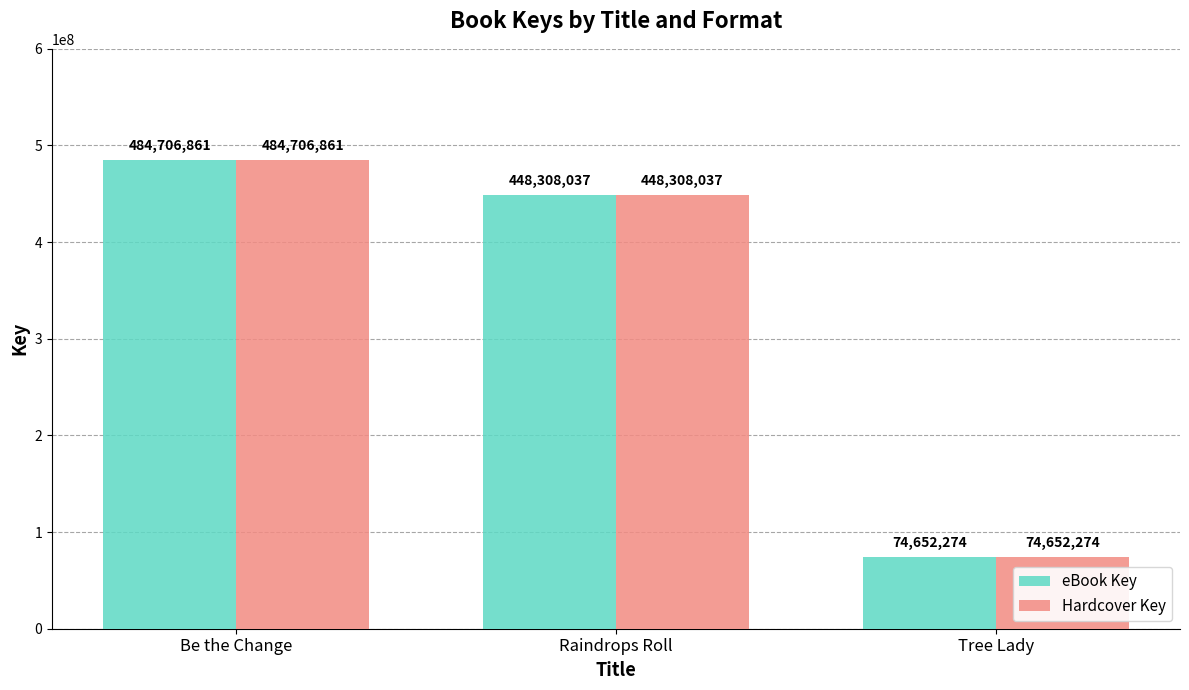

Where does the Hardcover Key series first go above 448308037?

Be the Change